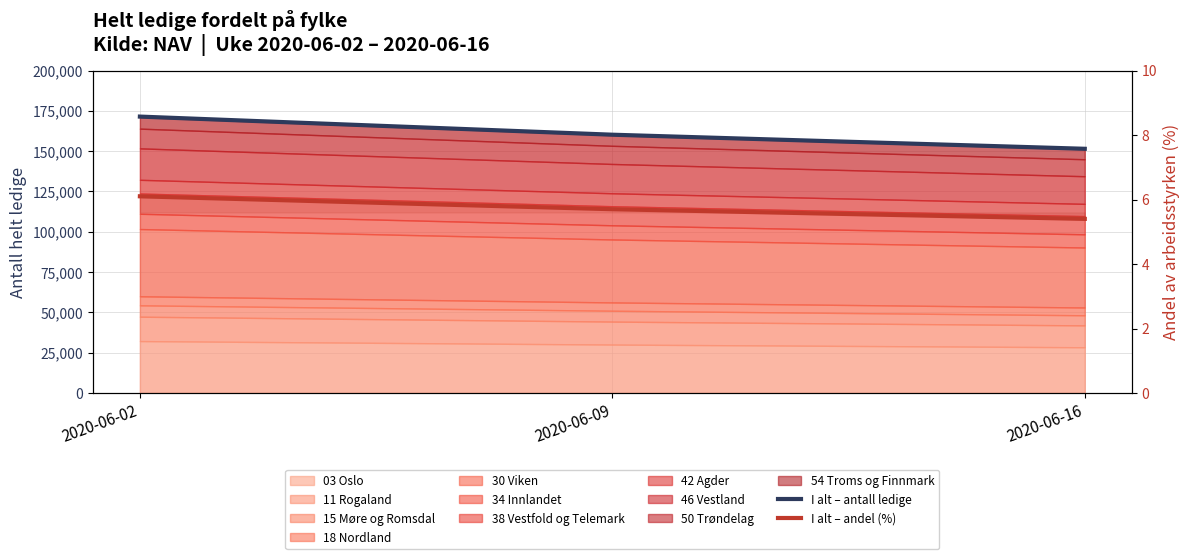

Which series changed the most between 2020-06-02 and 2020-06-16?

I alt – antall ledige